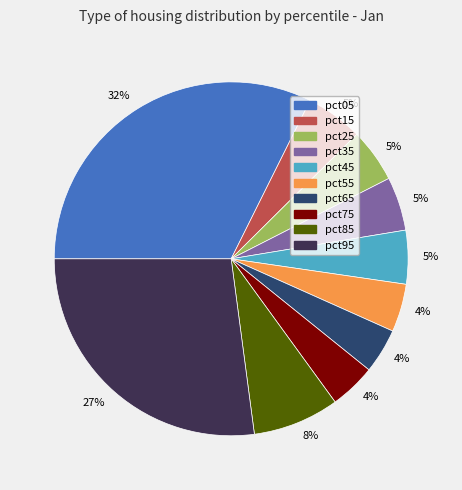

Does pct15 represent more than half of the total?

No